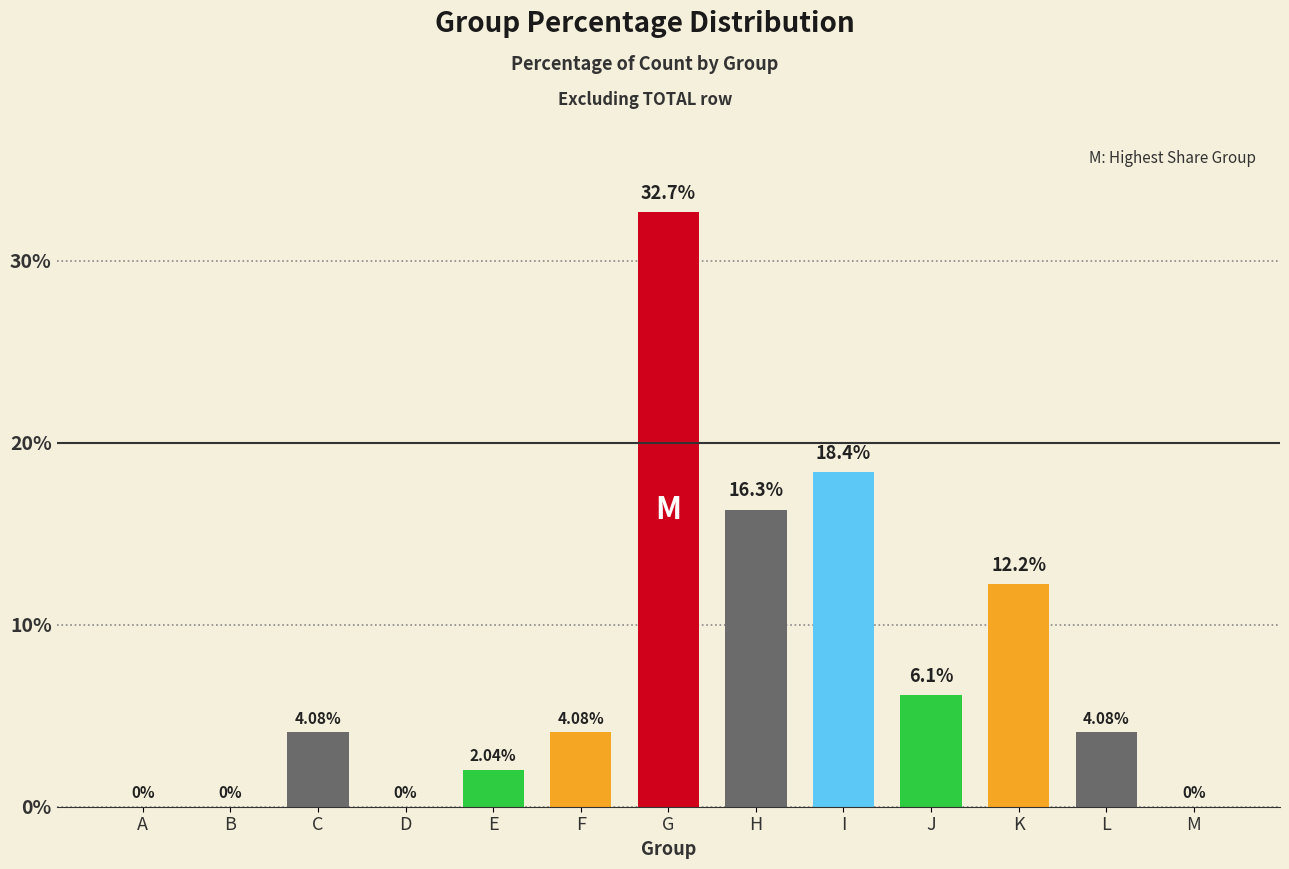

The value at B is 0.0. True or false?

True